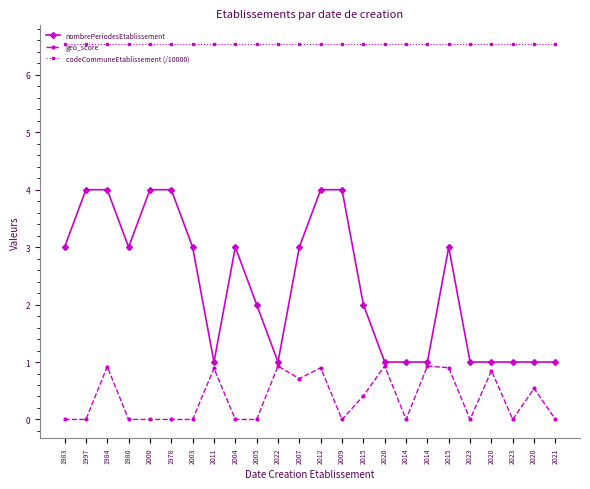

The value of nombrePeriodesEtablissement at 2012 is 2.8. True or false?

False